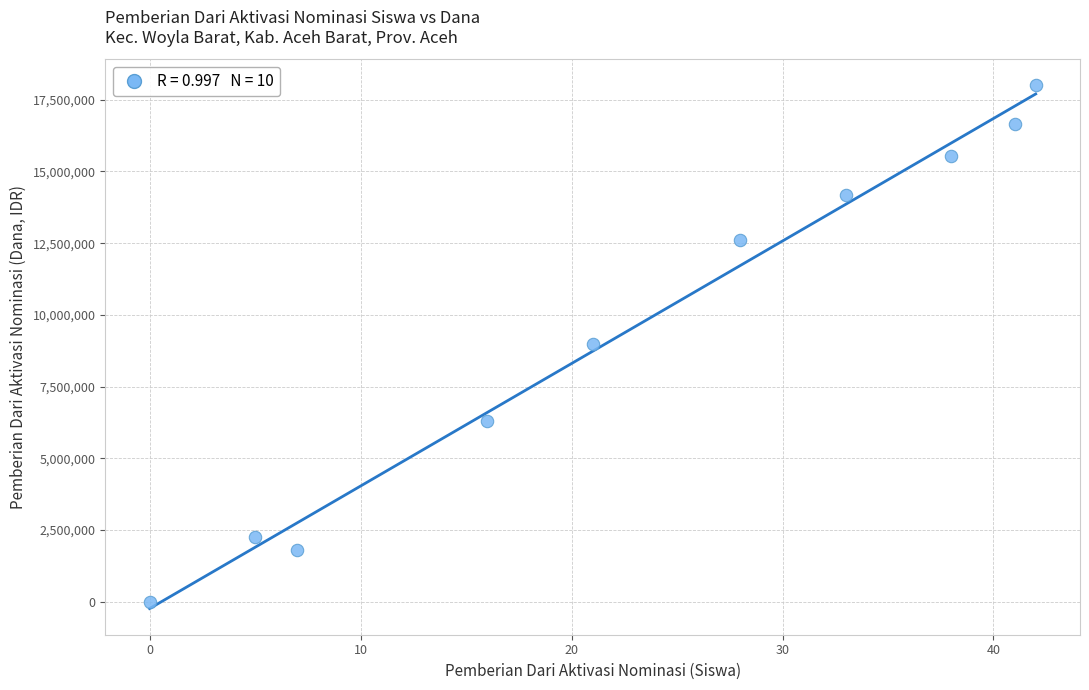

What is the range of X values (max minus min)?

42